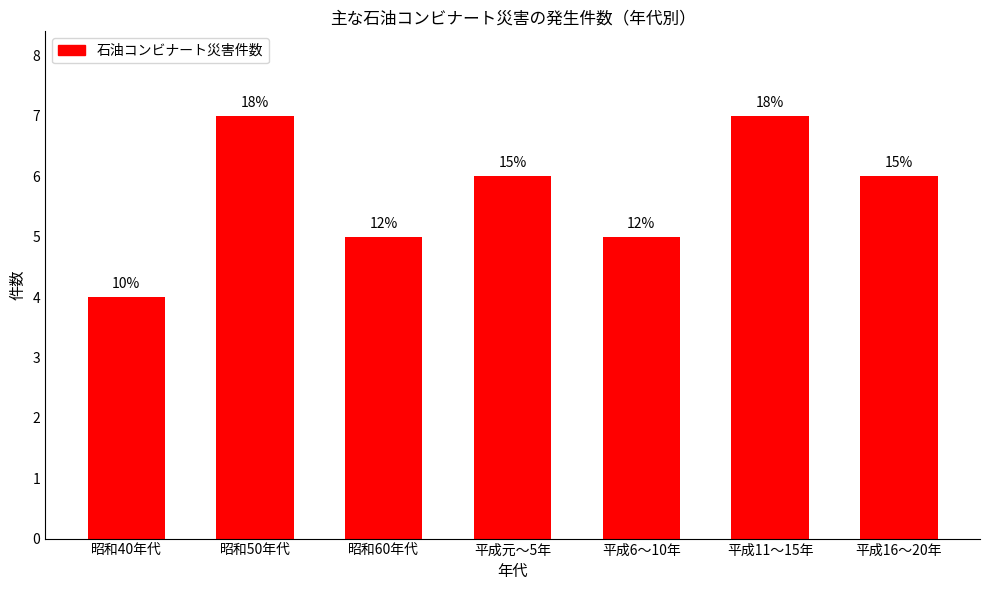

How many bars are there in total?

7